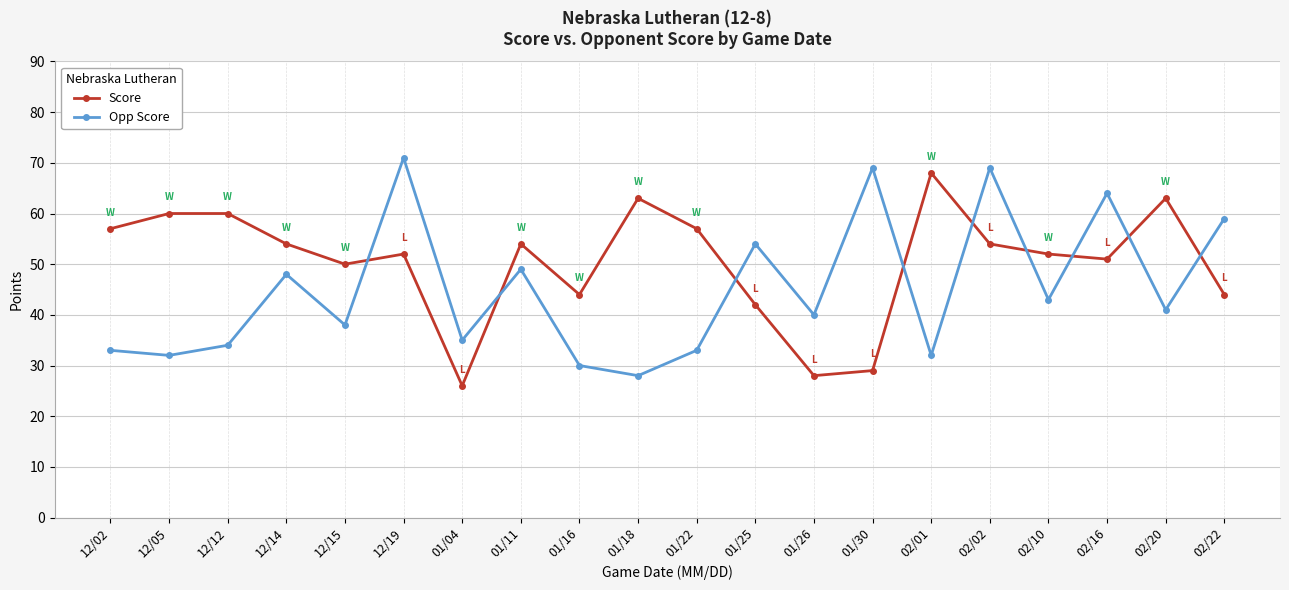

Reading left to right, transcribe all the data shown in this chart.

Score: 57	60	60	54	50	52	26	54	44	63	57	42	28	29	68	54	52	51	63	44
Opp Score: 33	32	34	48	38	71	35	49	30	28	33	54	40	69	32	69	43	64	41	59